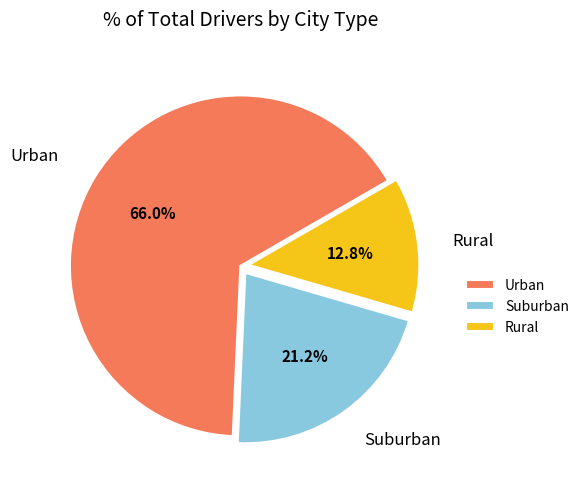

Approximately how many times larger is the value at Urban compared to Suburban?

3.1